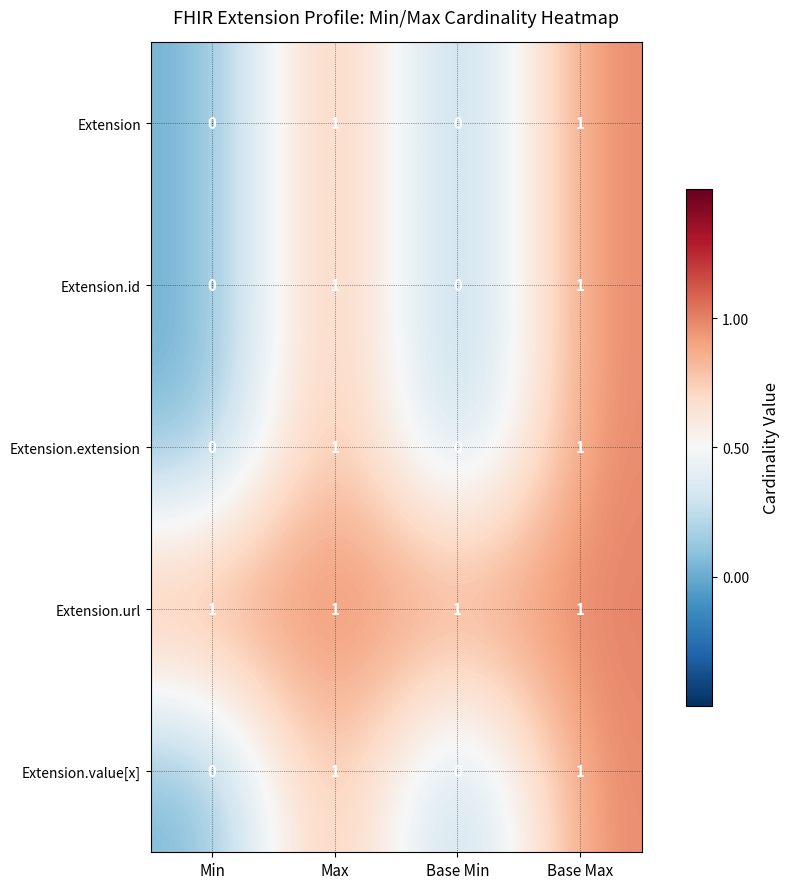

Which series has the largest total across all categories?

Extension.url